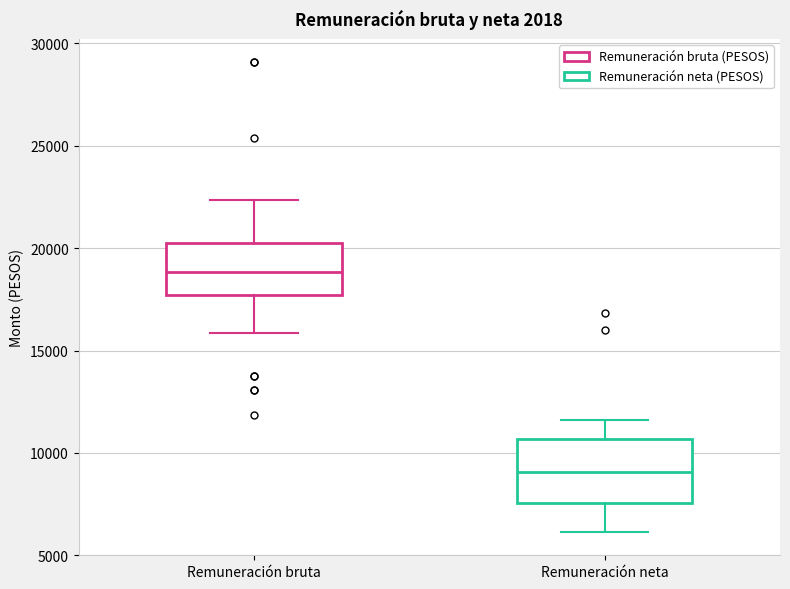

Reading left to right, transcribe this box plot: for each box, give where its median line is, the range the box spans, and where its two whiskers end, as read against the y-axis. The values are not printed on the chart, so give them approximately, as read against the axis.

Remuneración bruta: median 19000, box 17500 to 20500, whiskers 16000 to 22500
Remuneración neta: median 9000, box 7500 to 10500, whiskers 6000 to 11500